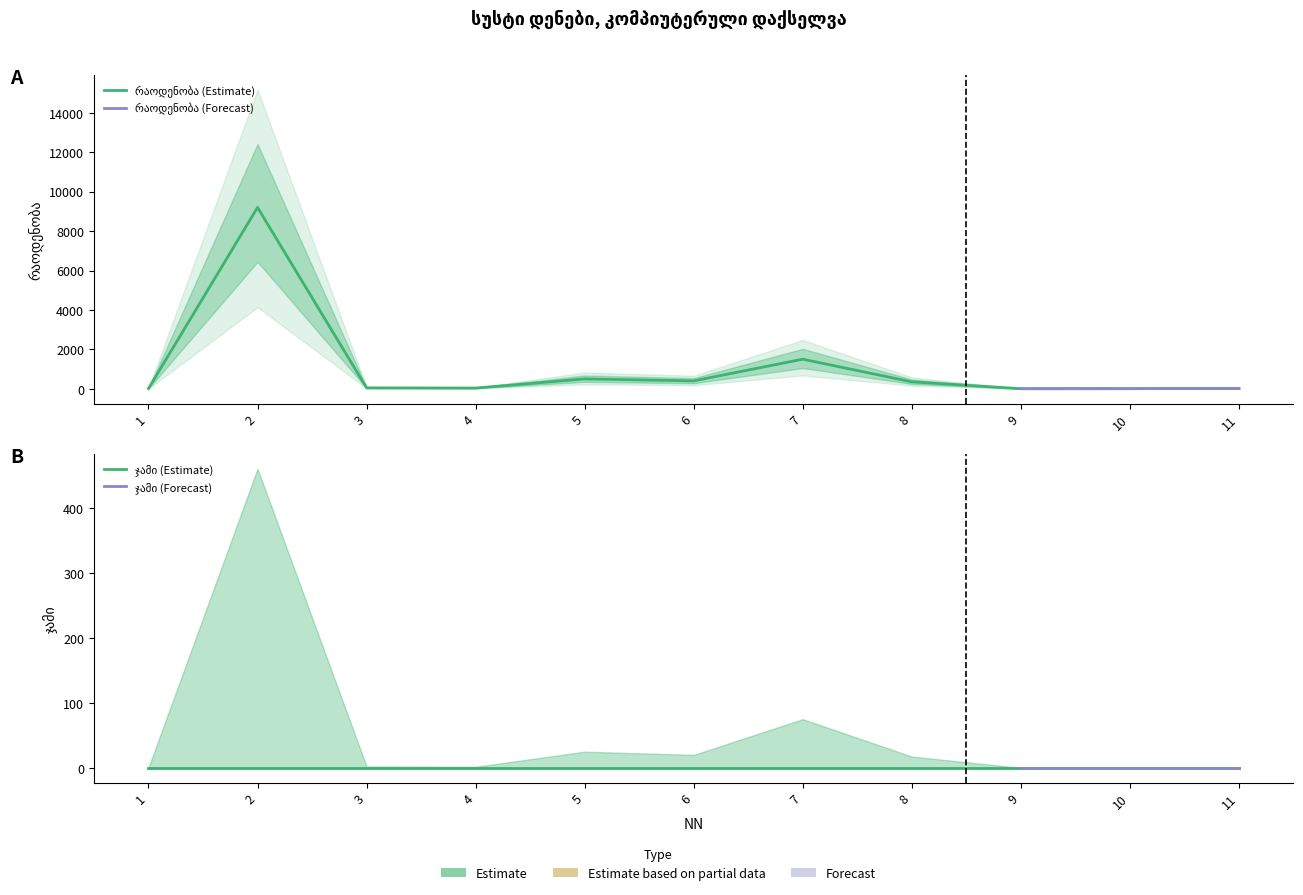

What is the sum of all values?

12065.7